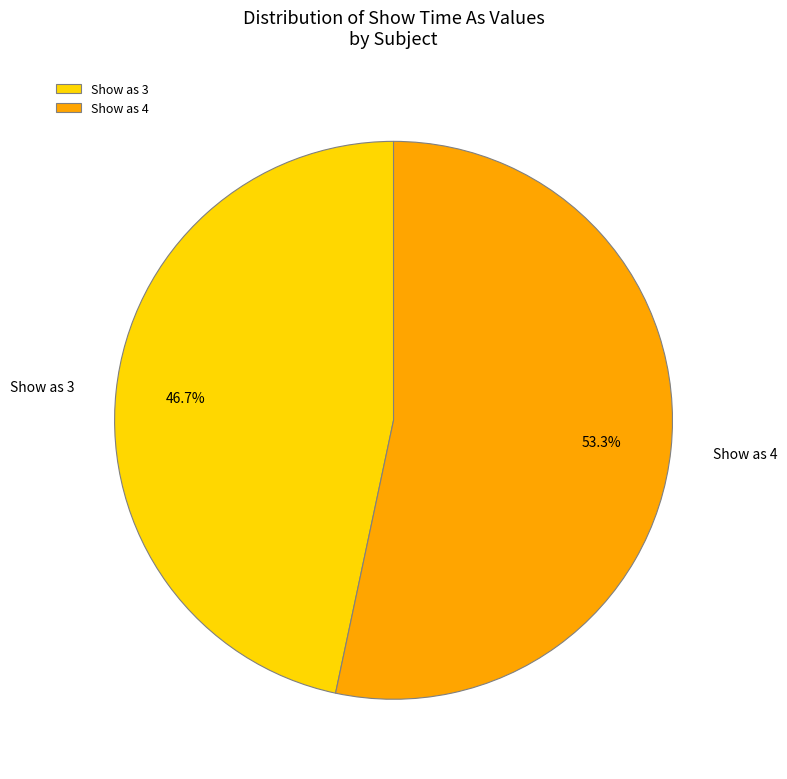

Does any single category account for the majority?

Yes